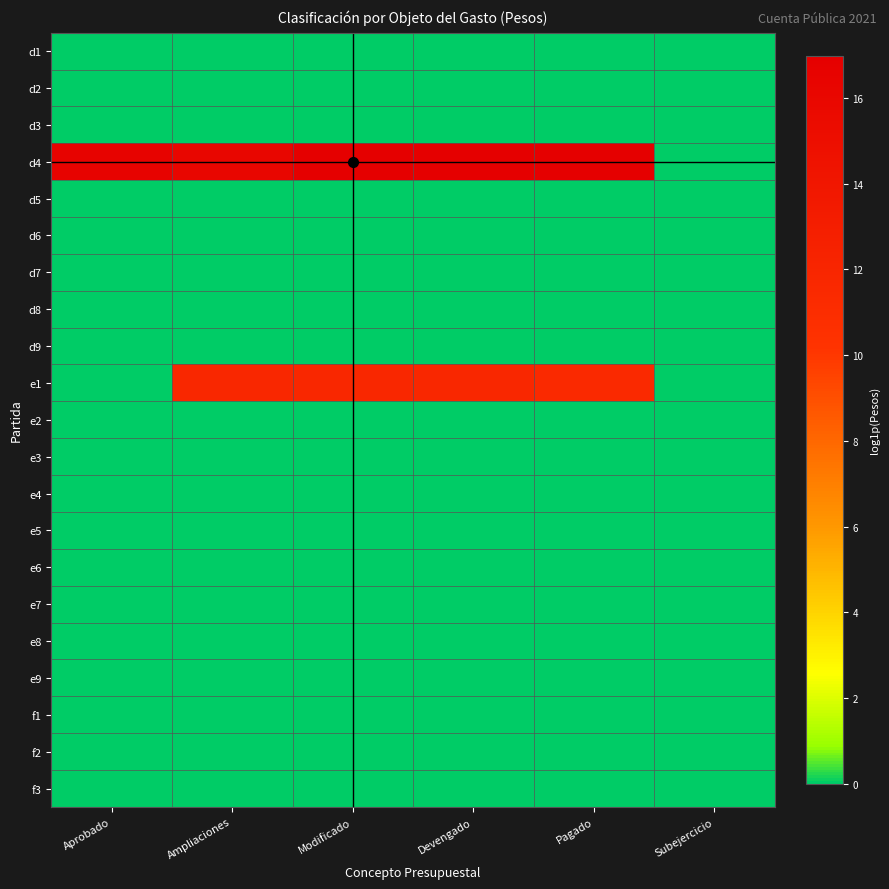

Which series has the largest total across all categories?

d4